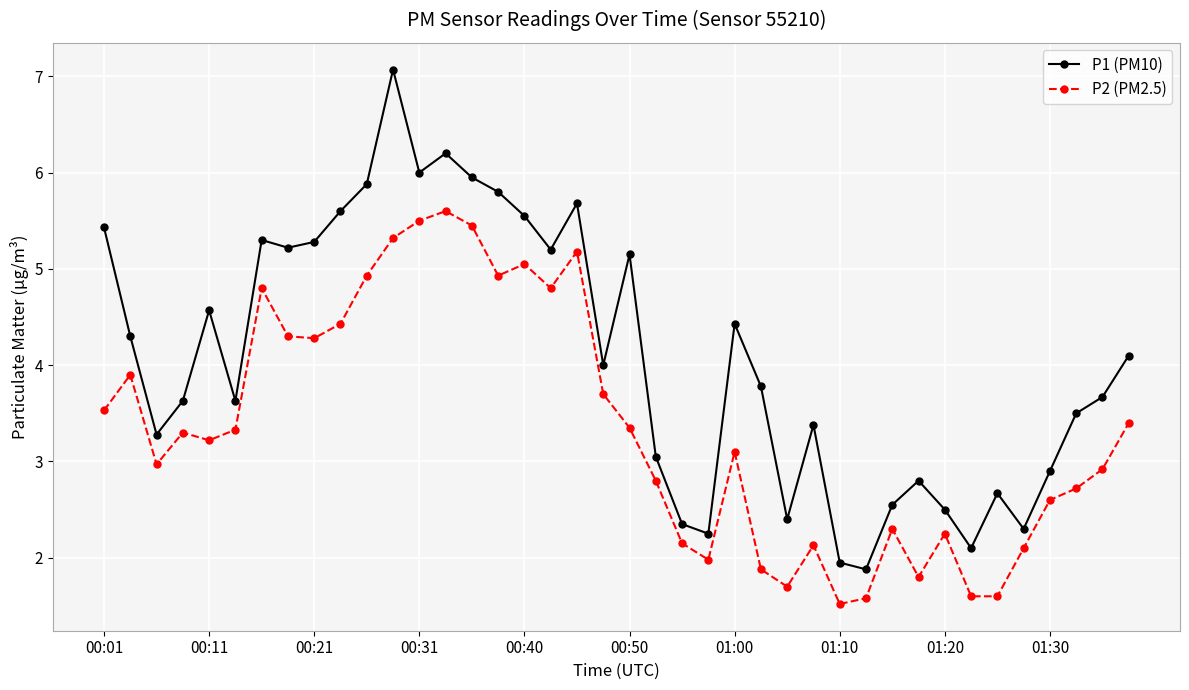

Which series has the largest total across all categories?

P1 (PM10)